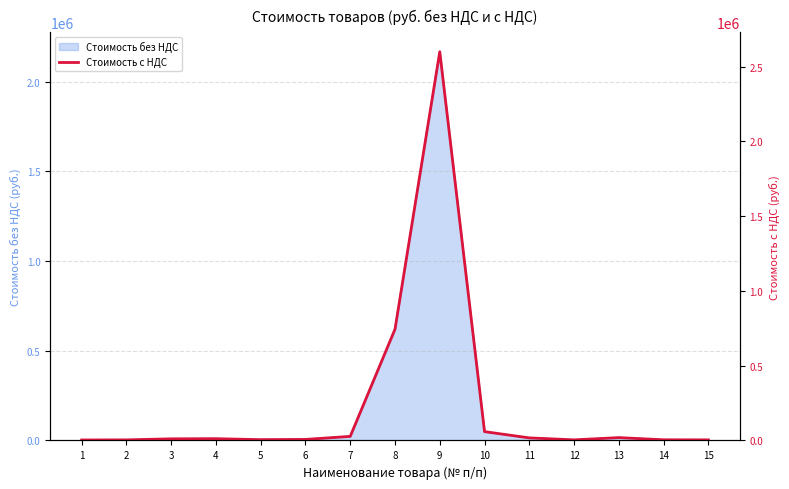

Which has a higher value, 5 or 8?

8